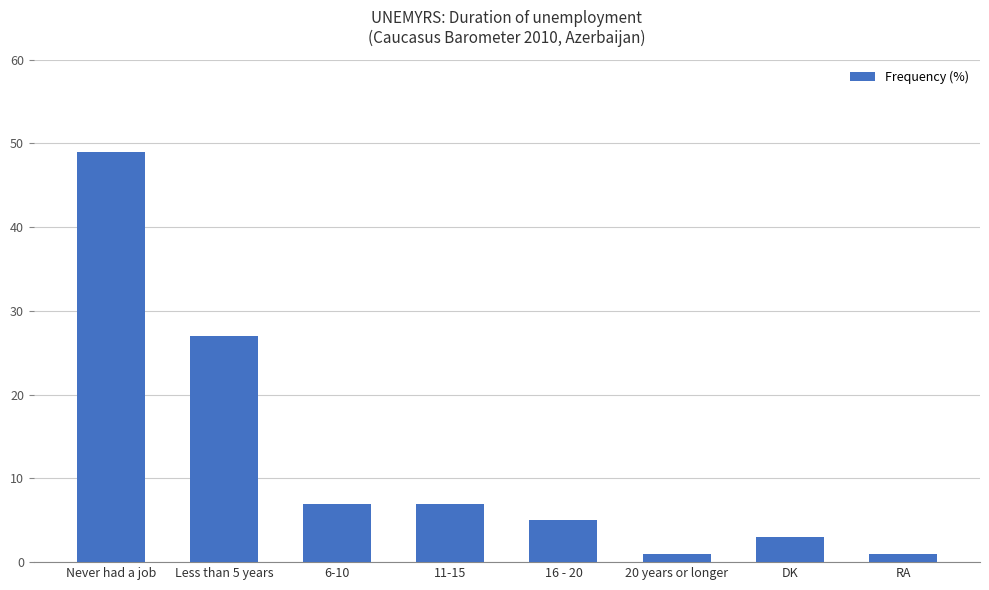

Approximately how many times larger is the value at 6-10 compared to Less than 5 years?

0.3